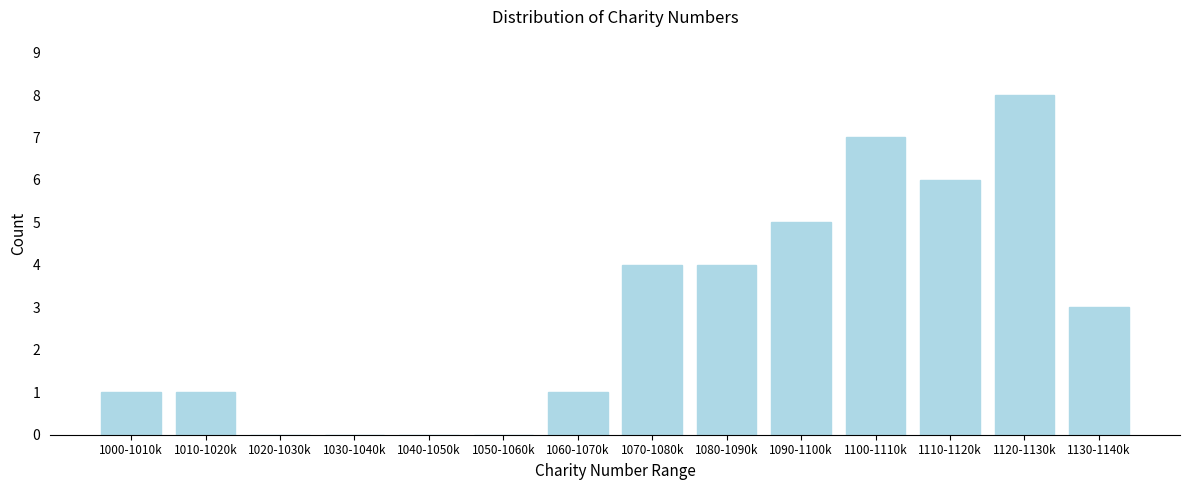

Reading left to right, list all the values displayed in this chart.

1000-1010k=1	1010-1020k=1	1020-1030k=0	1030-1040k=0	1040-1050k=0	1050-1060k=0	1060-1070k=1	1070-1080k=4	1080-1090k=4	1090-1100k=5	1100-1110k=7	1110-1120k=6	1120-1130k=8	1130-1140k=3